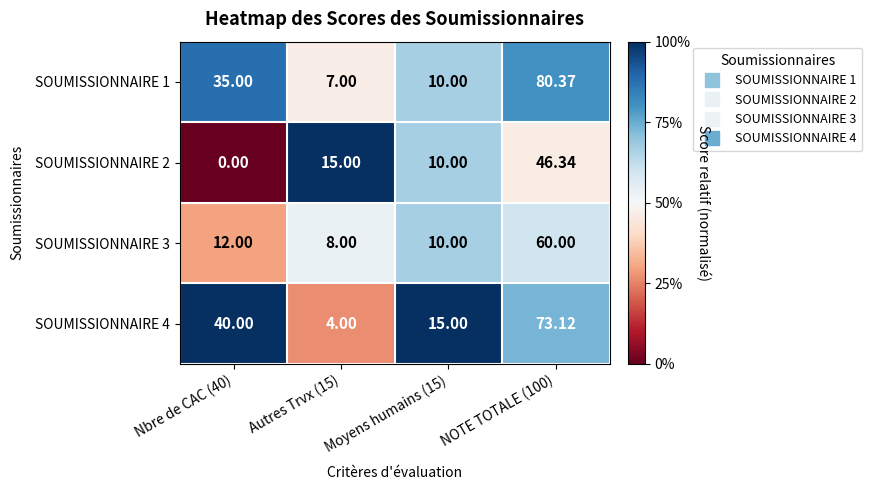

What is the total value across all series at Moyens humains (15)?

45.0